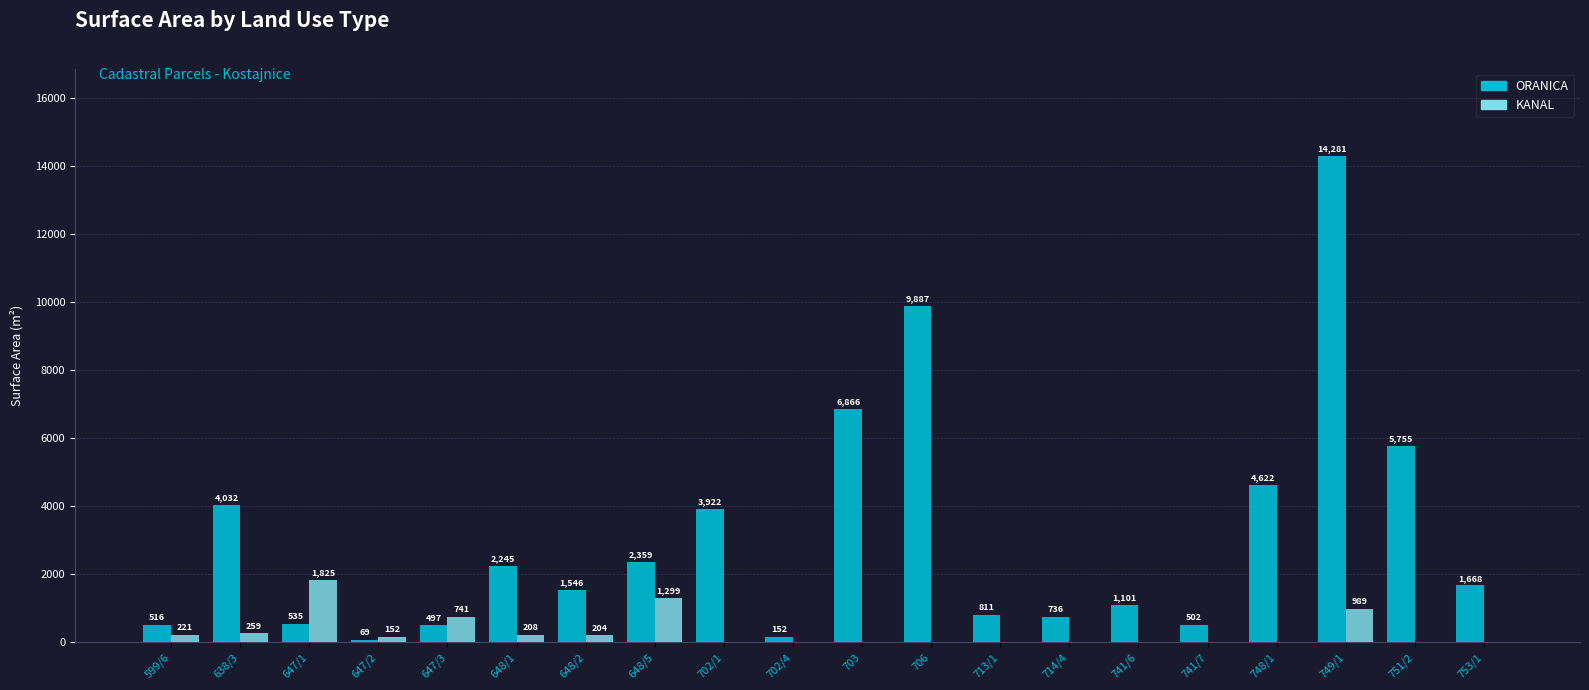

Reading left to right, extract all data points from this chart.

ORANICA: 599/6=516	638/3=4032	647/1=535	647/2=69	647/3=497	648/1=2245	648/2=1546	648/5=2359	702/1=3922	702/4=152	703=6866	706=9887	713/1=811	714/4=736	741/6=1101	741/7=502	748/1=4622	749/1=14281	751/2=5755	753/1=1668
KANAL: 599/6=221	638/3=259	647/1=1825	647/2=152	647/3=741	648/1=208	648/2=204	648/5=1299	702/1=0	702/4=0	703=0	706=0	713/1=0	714/4=0	741/6=0	741/7=0	748/1=0	749/1=989	751/2=0	753/1=0